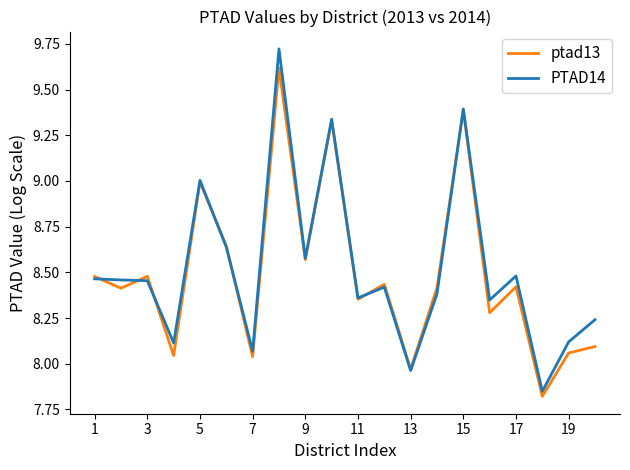

List the series in order of their peak value, lowest first.

ptad13, PTAD14